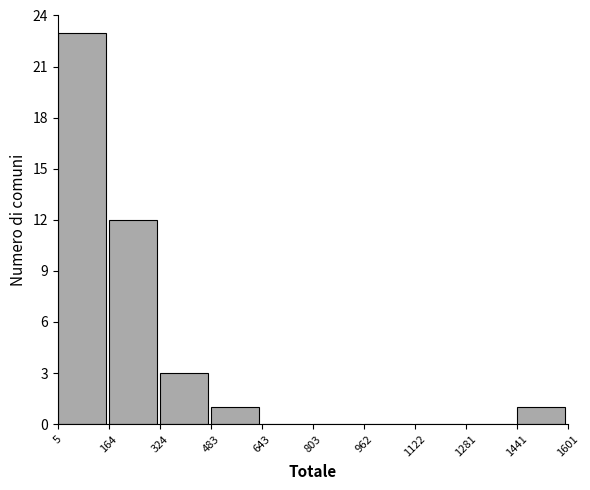

Reading left to right, list every bar in this chart as the range it spans on the x-axis followed by its height. The values are not printed on the chart, so give them approximately, as read against the axis.

5 to 164: 23
164 to 324: 12
324 to 483: 3
483 to 643: 1
643 to 803: 0
803 to 962: 0
962 to 1122: 0
1122 to 1281: 0
1281 to 1441: 0
1441 to 1601: 1